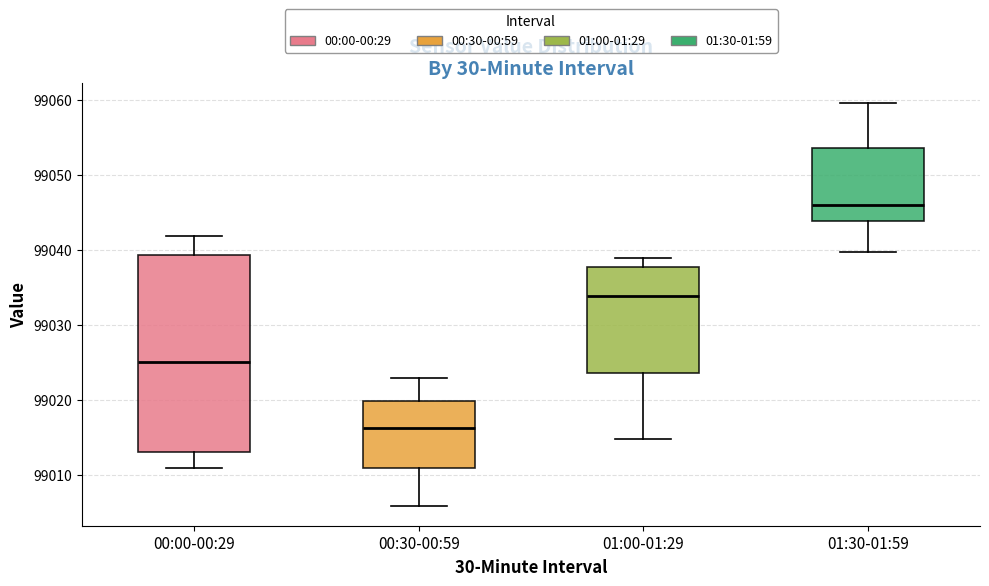

Reading left to right, read every box against the y-axis: the position of its median line, the range the box covers, and the ends of its whiskers. The values are not printed on the chart, so give them approximately, as read against the axis.

00:00-00:29: median 99025, box 99013 to 99039, whiskers 99011 to 99042
00:30-00:59: median 99016, box 99011 to 99020, whiskers 99006 to 99023
01:00-01:29: median 99034, box 99024 to 99038, whiskers 99015 to 99039
01:30-01:59: median 99046, box 99044 to 99054, whiskers 99040 to 99060